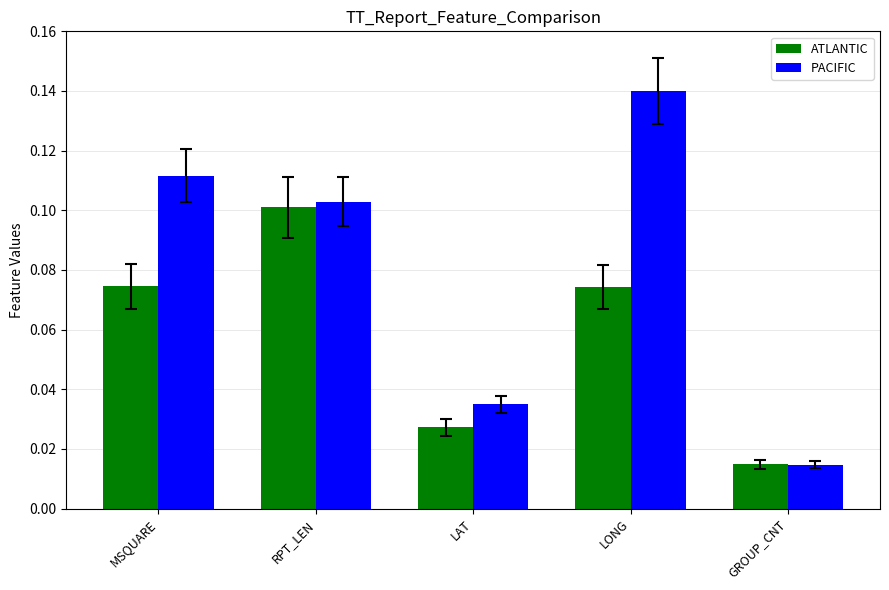

How many series are shown in this chart?

2